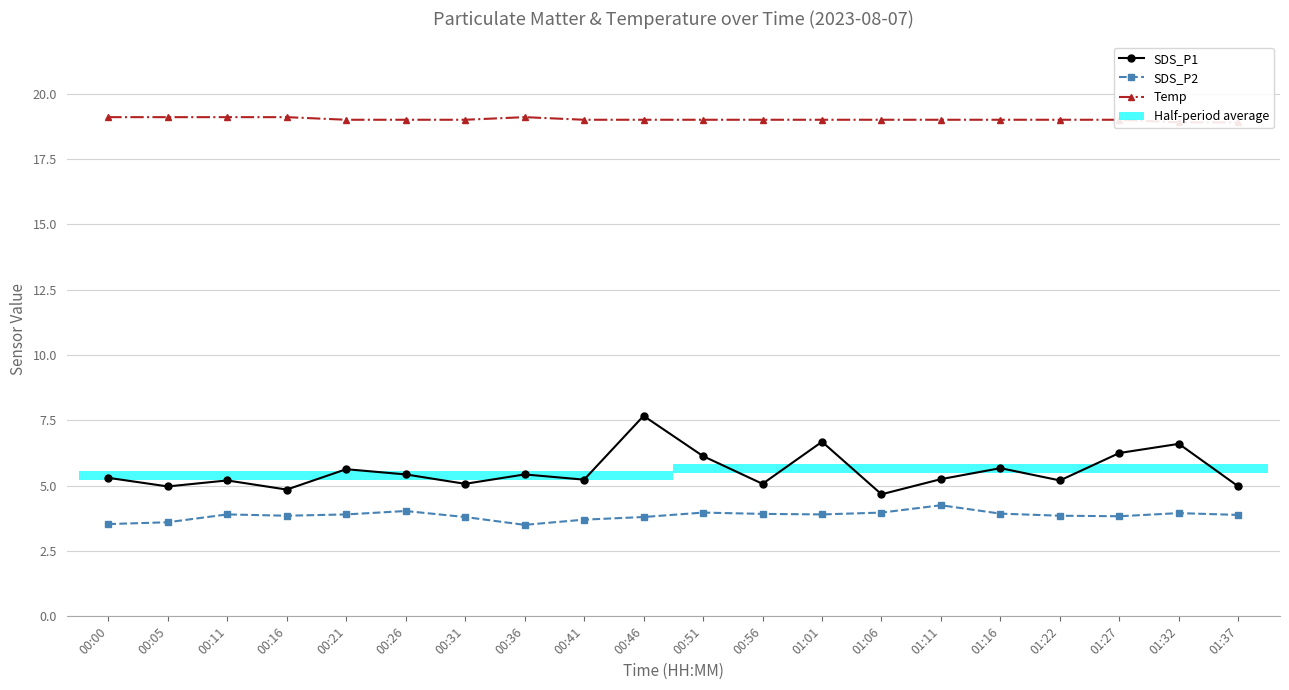

What position from the right is 01:16?

5